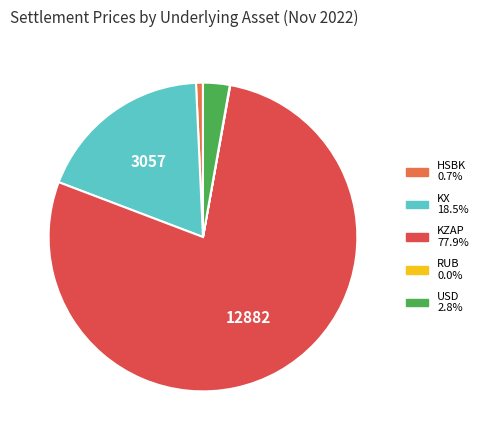

Between USD and HSBK, which is larger?

USD